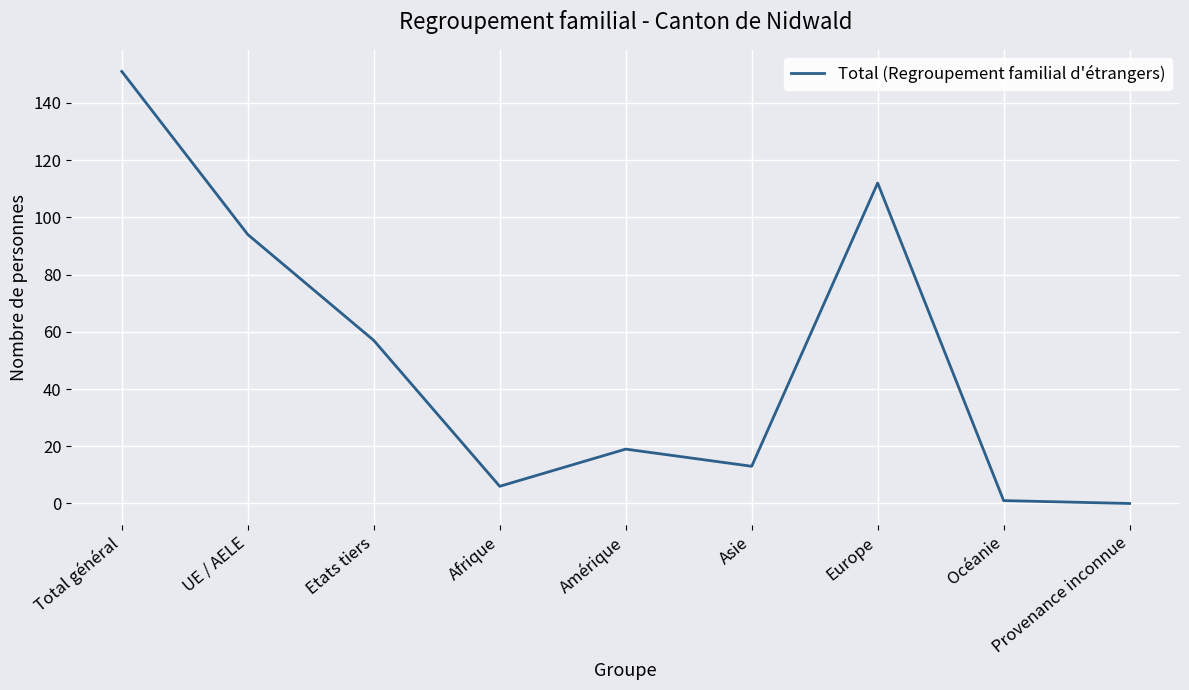

What position from the right is Europe?

3